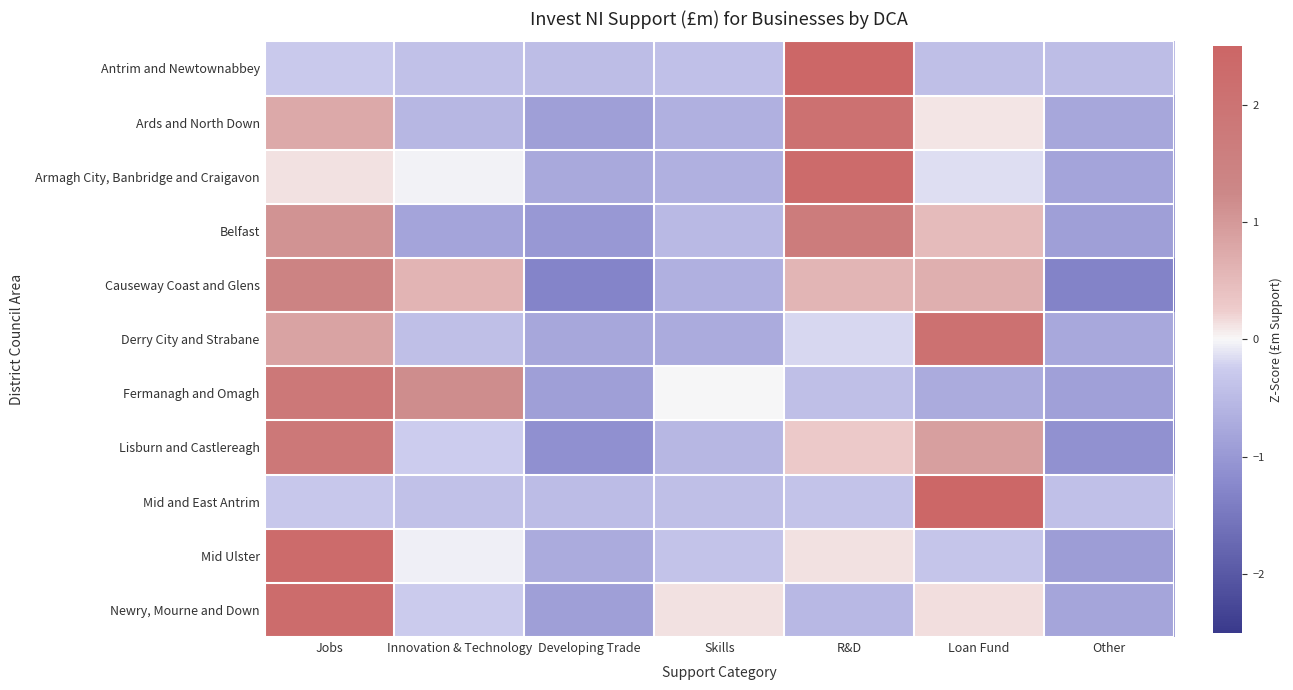

What is the total value across all series at Developing Trade?

-9.4